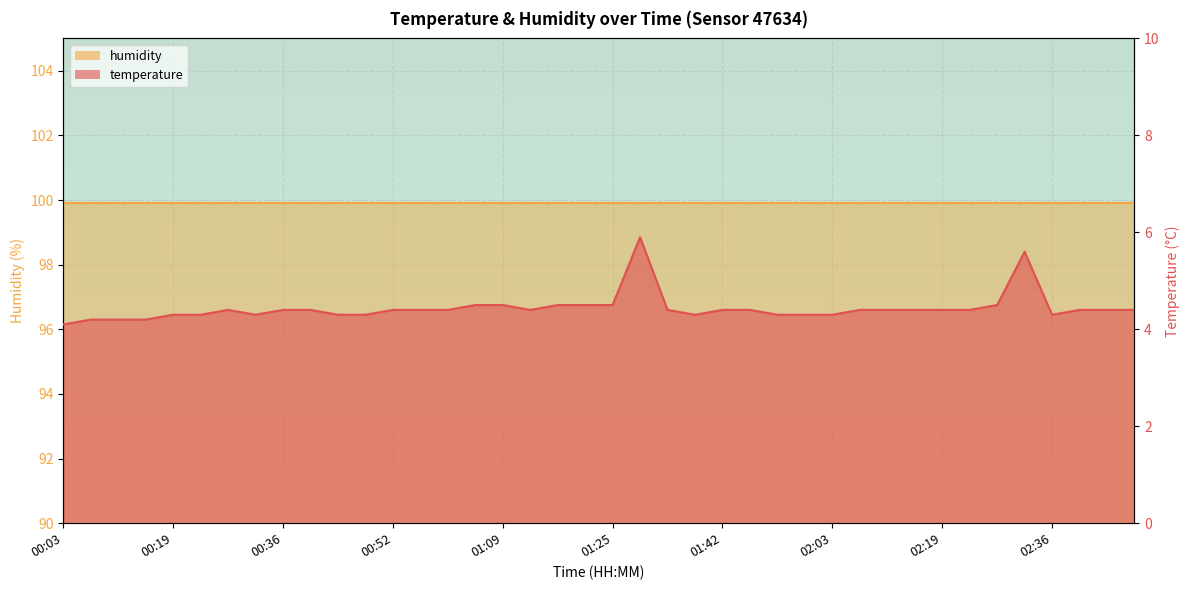

True or false: the data shows 6.3 at 00:48.

False